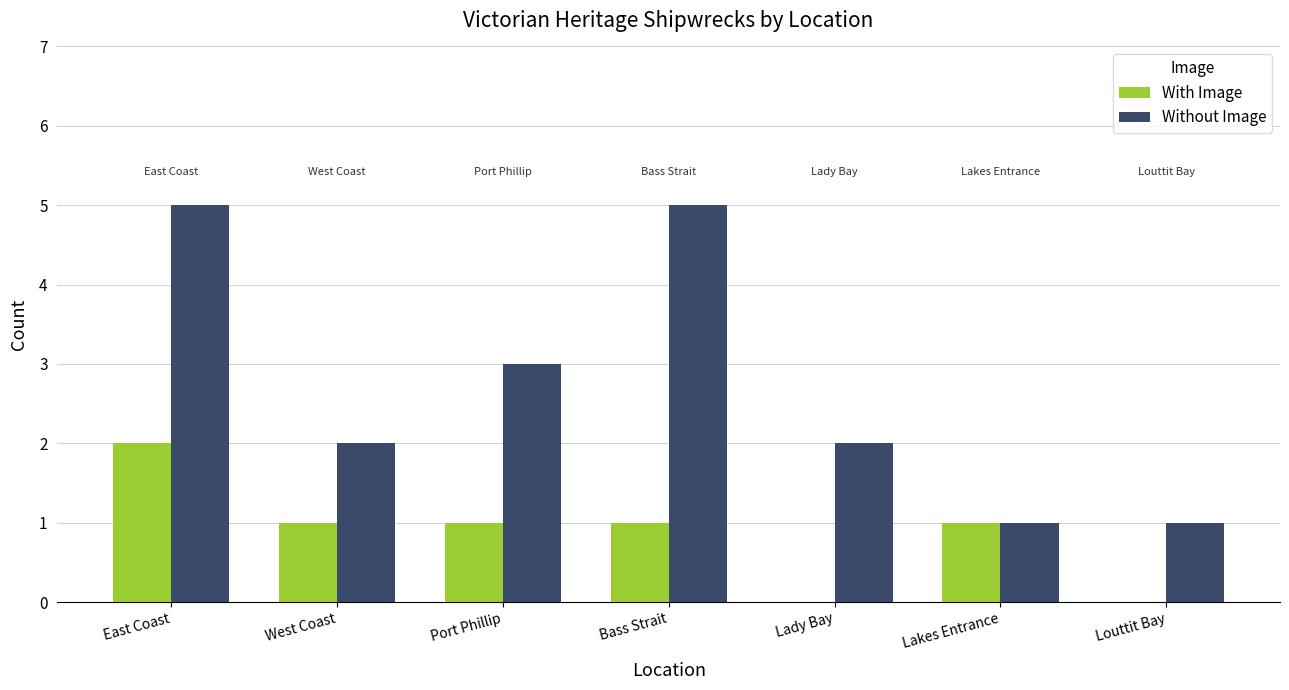

At which label is Without Image closest to 3?

Port Phillip